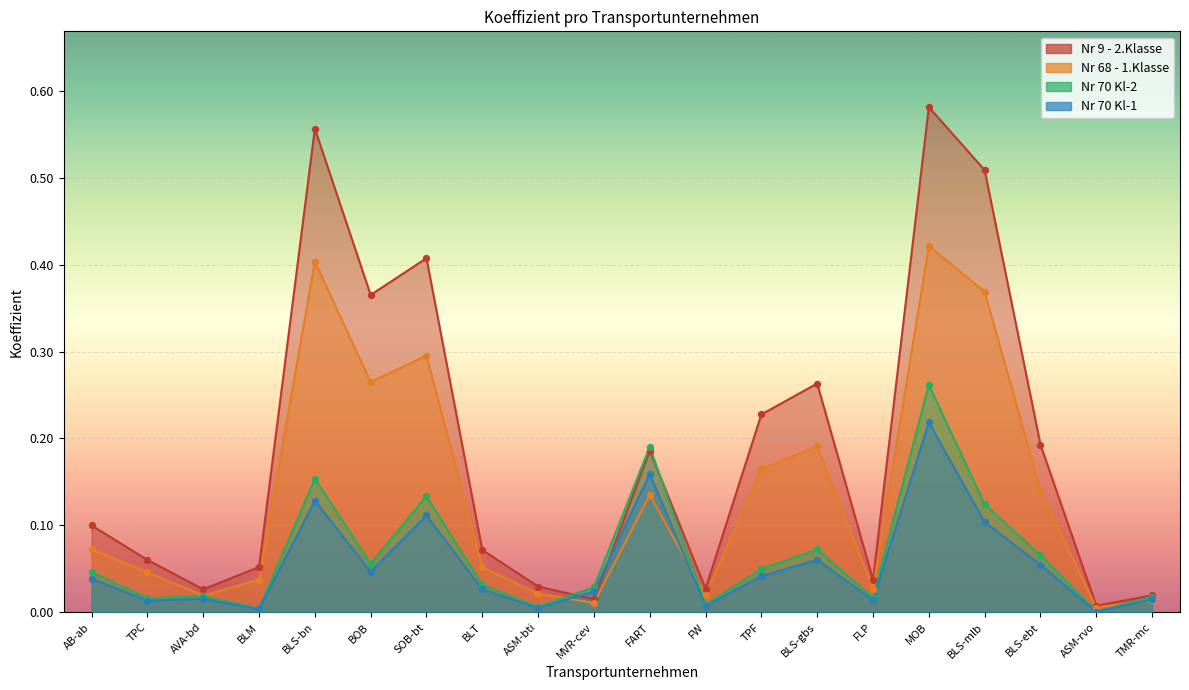

Is the value of Nr 68 - 1.Klasse at FART greater than the value of Nr 70 Kl-1 at ASM-rvo?

Yes